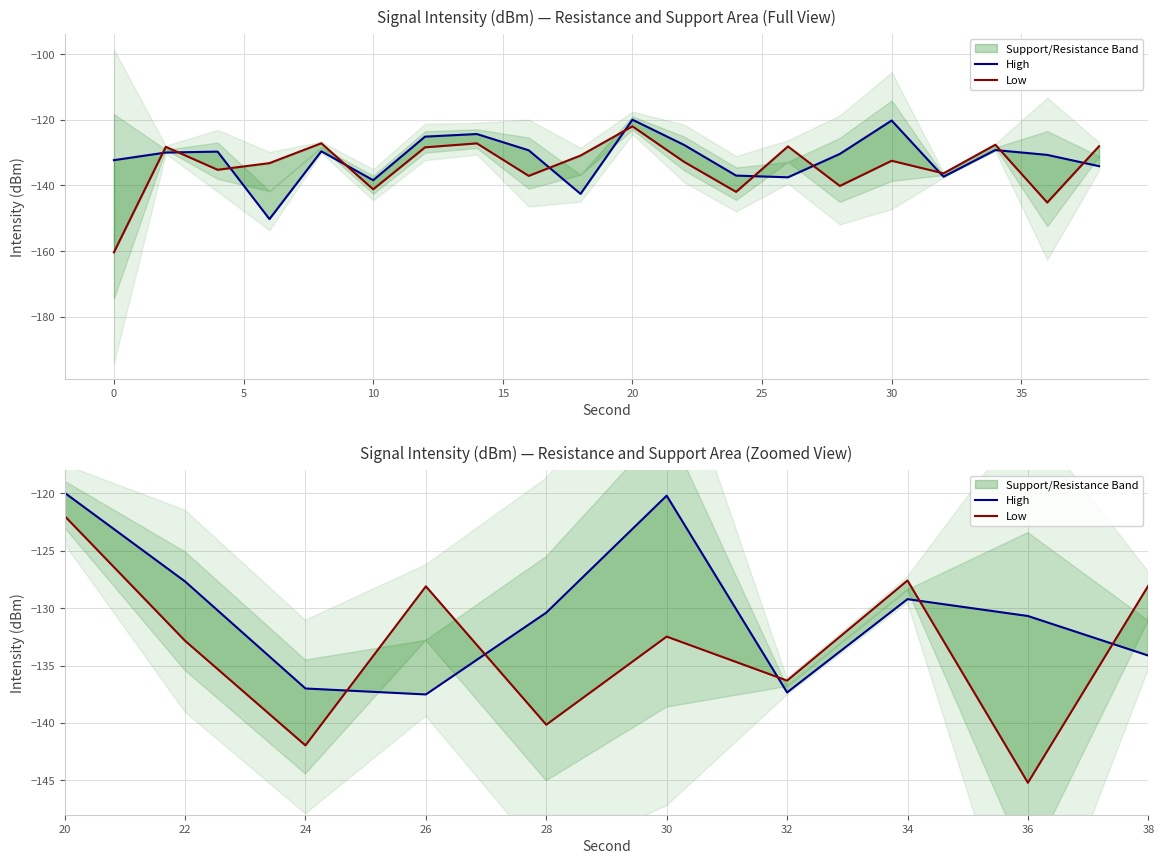

List the series in order of their overall mean, lowest first.

Low, High